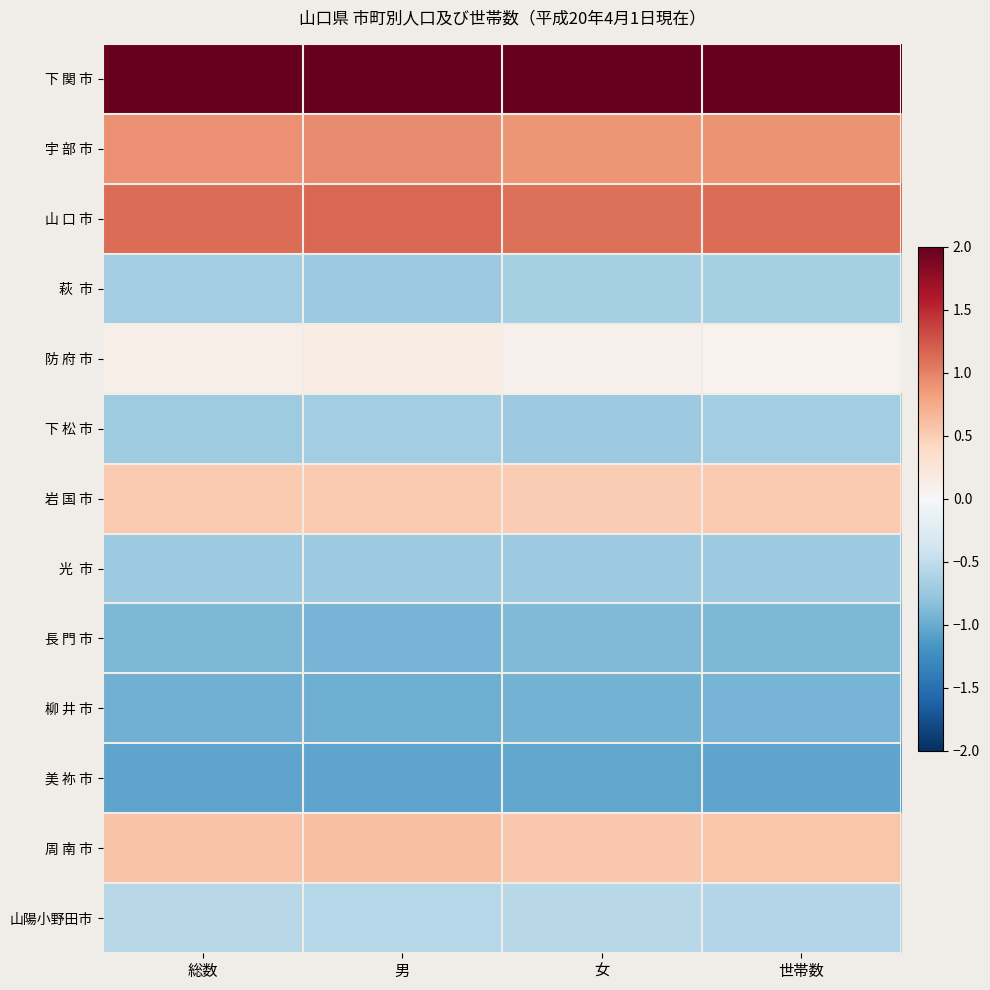

Which label corresponds to the smallest value in the chart?

男